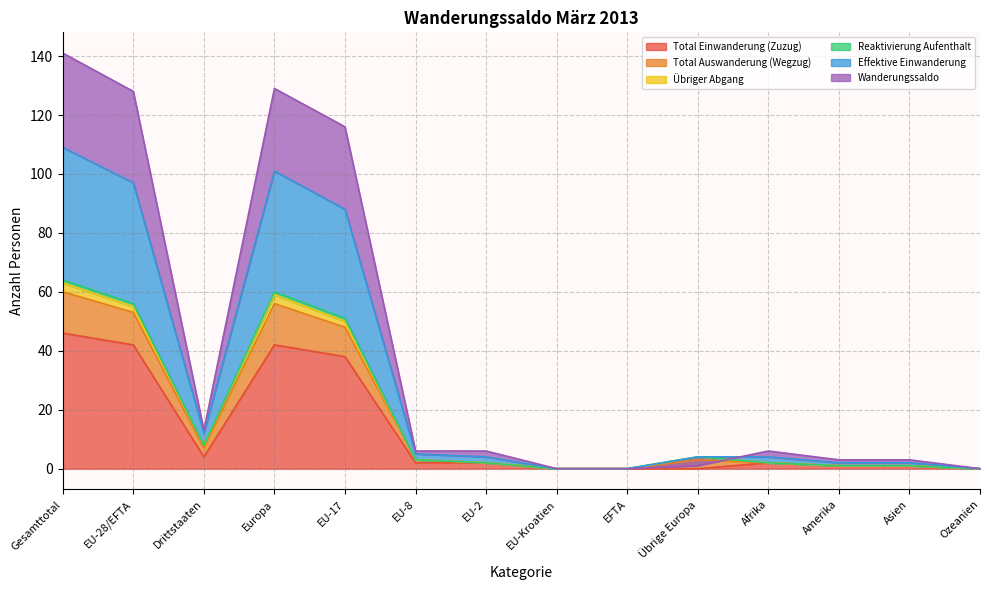

Between EU-28/EFTA and Europa, which series saw the biggest shift?

Total Auswanderung (Wegzug)